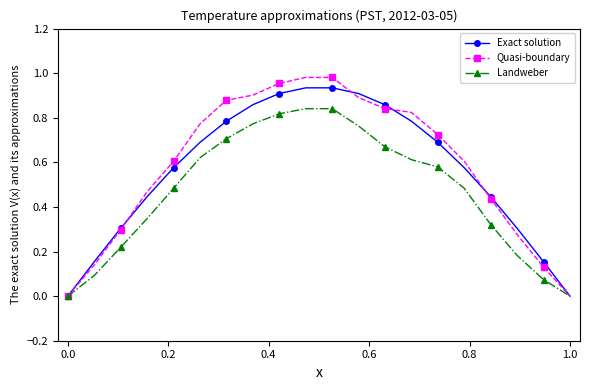

Which series has the widest spread of values?

Quasi-boundary